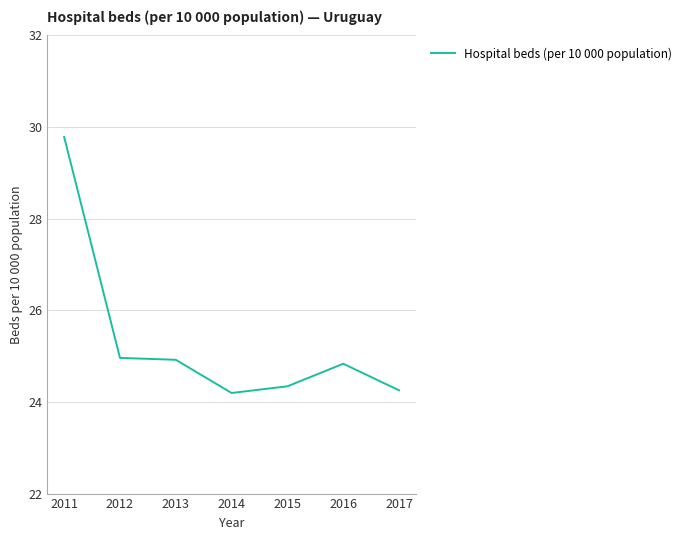

Between 2016 and 2014, which is larger?

2016